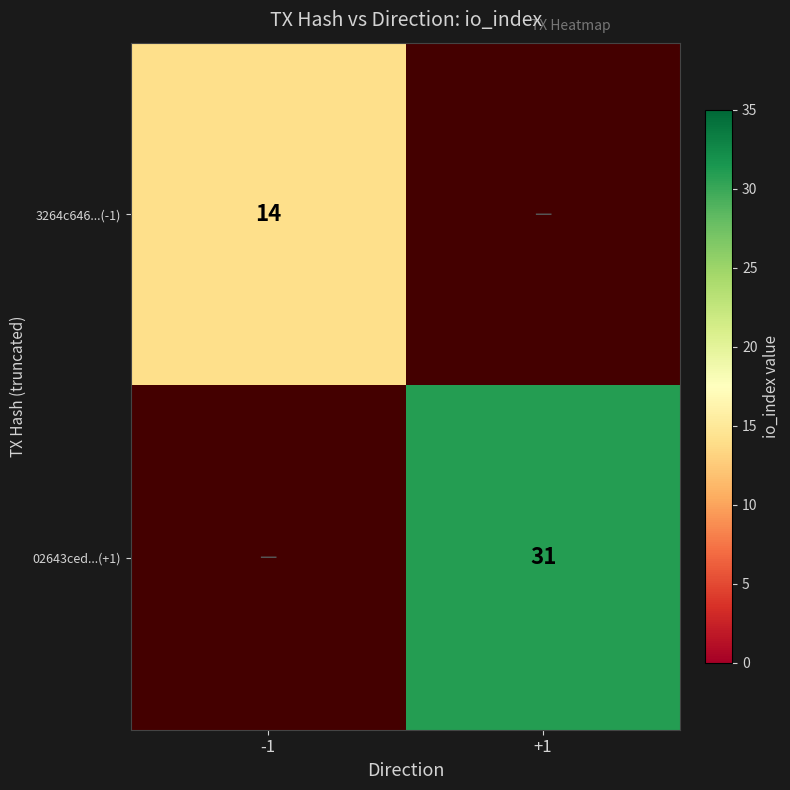

How many data points does each series have?

2